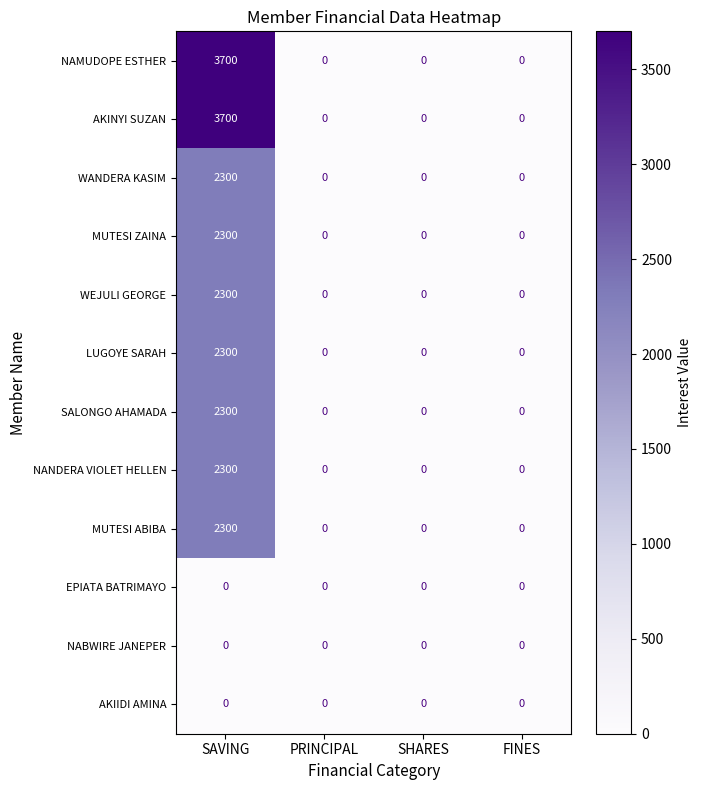

What is the total value across all series at SAVING?

23500